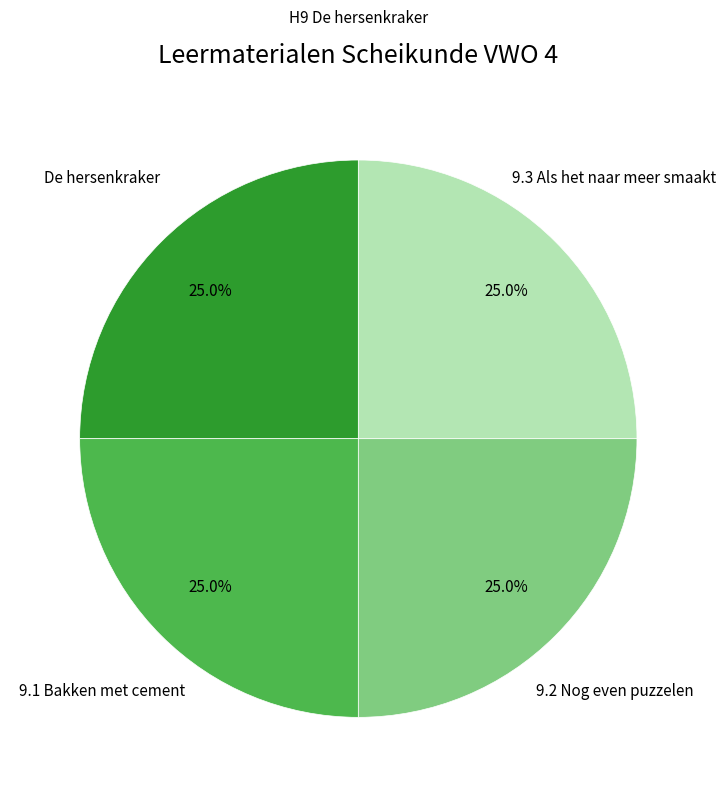

Approximately how many times larger is the value at 9.3 Als het naar meer smaakt compared to De hersenkraker?

1.0